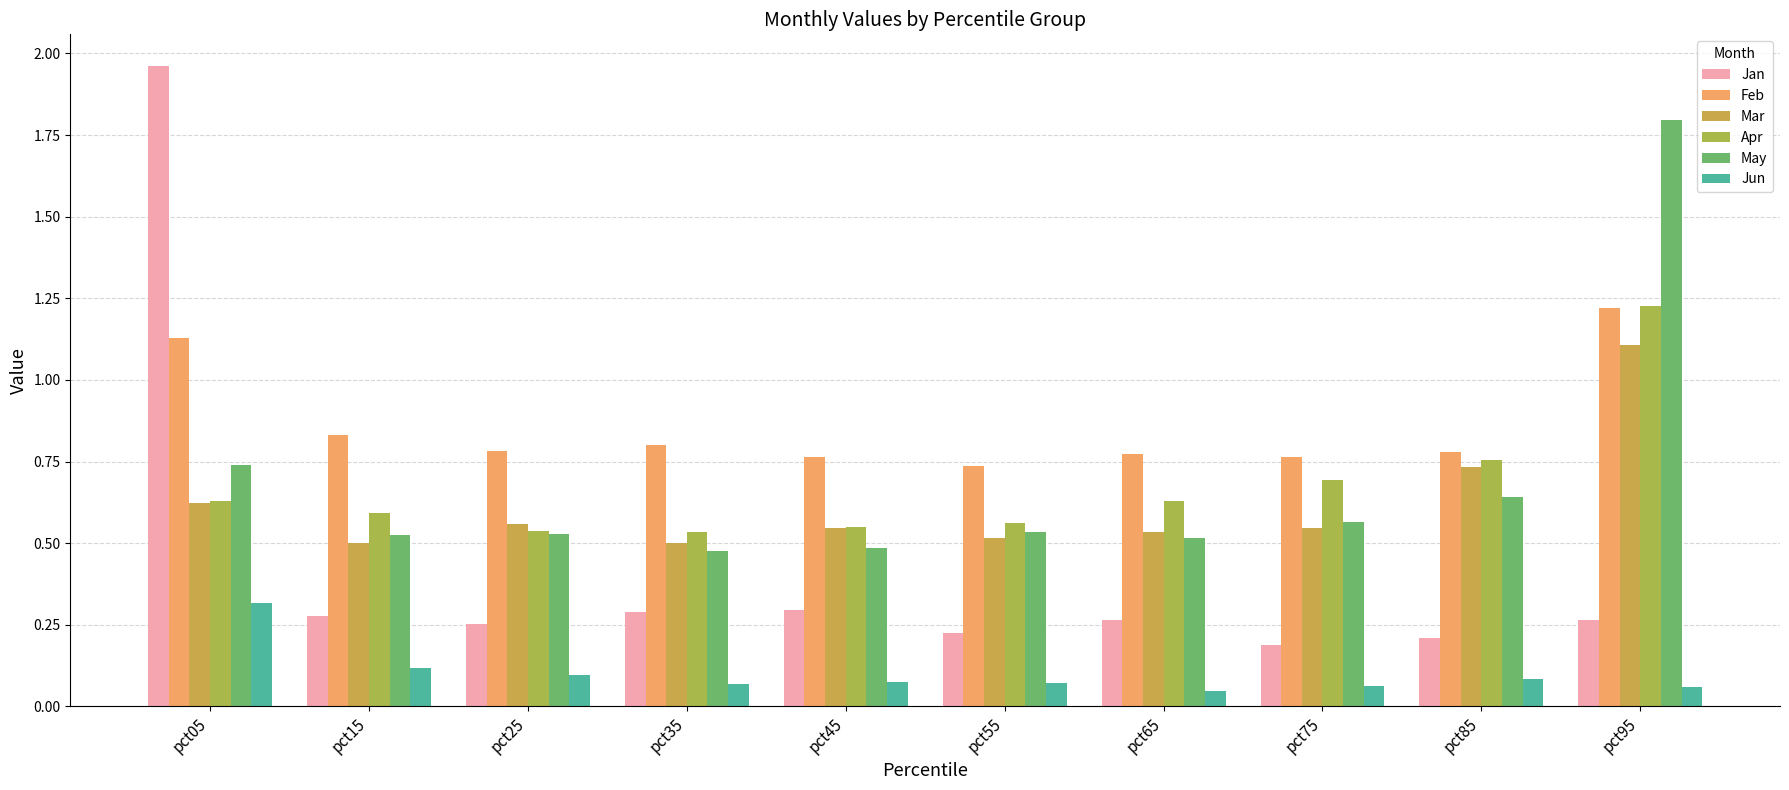

Rank the categories by Jun value from highest to lowest.

pct05, pct15, pct25, pct85, pct45, pct55, pct35, pct75, pct95, pct65